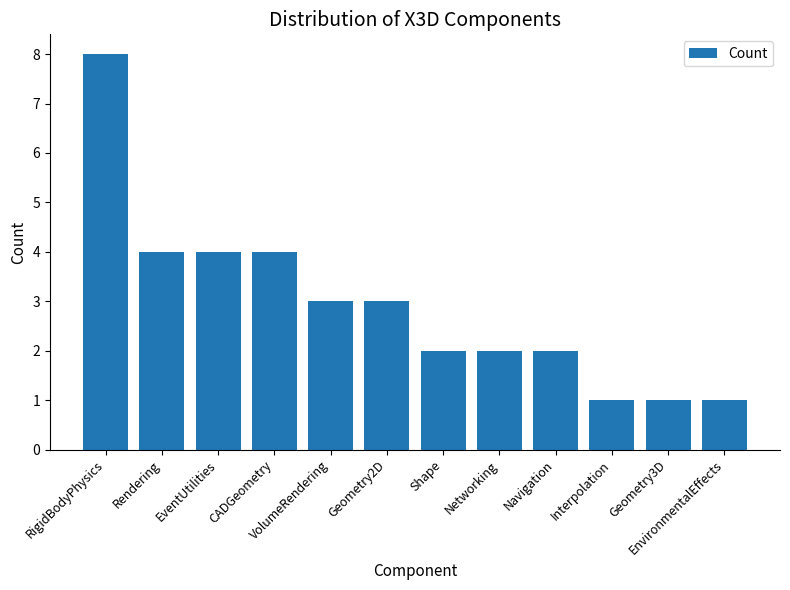

What is the value of the 8th bar from the left?

2